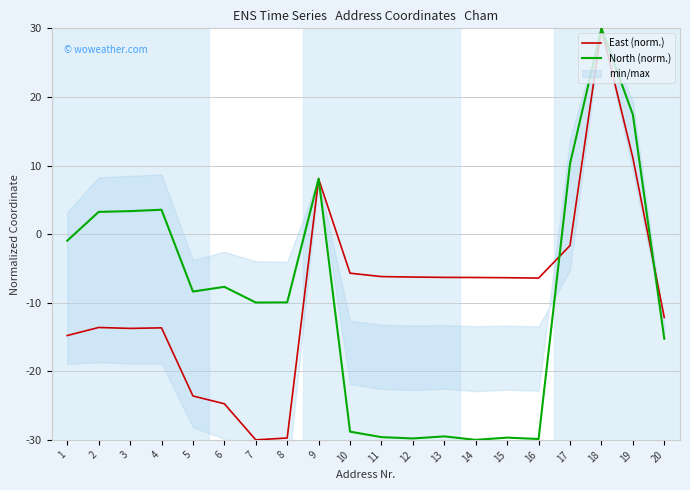

What is the value of the North (norm.) point at the 9th from the left?

8.1